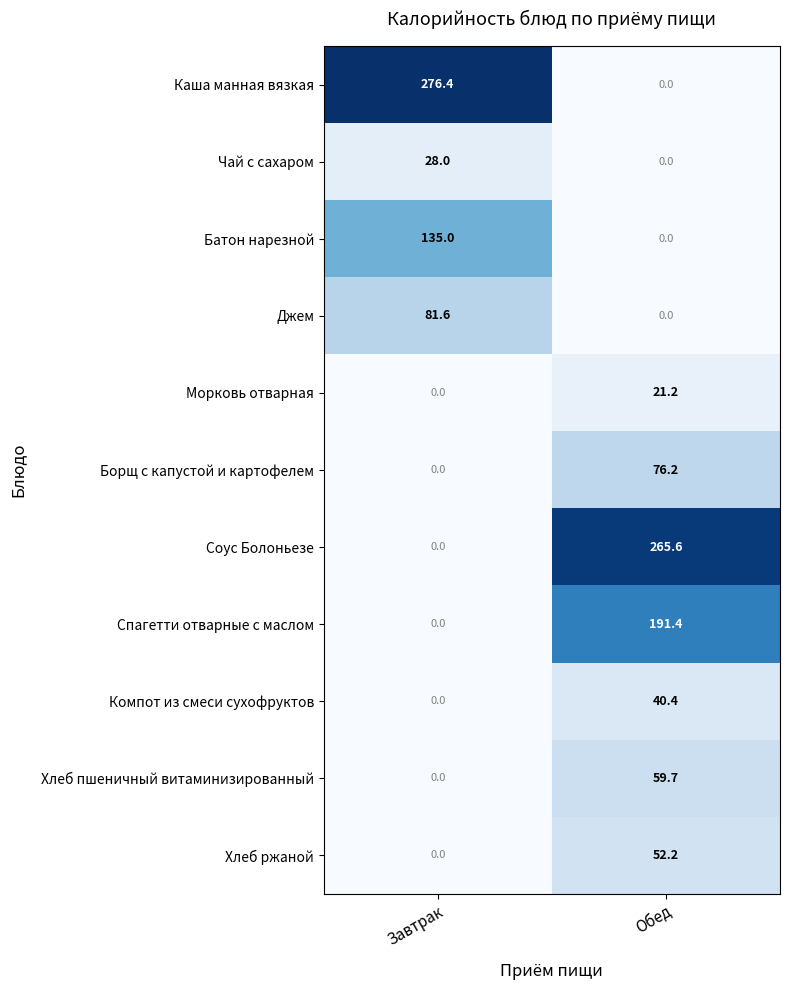

Reading left to right, transcribe all the data shown in this chart.

Каша манная вязкая: 276.4	0.0
Чай с сахаром: 28.0	0.0
Батон нарезной: 135.0	0.0
Джем: 81.6	0.0
Морковь отварная: 0.0	21.2
Борщ с капустой и картофелем: 0.0	76.2
Соус Болоньезе: 0.0	265.6
Спагетти отварные с маслом: 0.0	191.4
Компот из смеси сухофруктов: 0.0	40.4
Хлеб пшеничный витаминизированный: 0.0	59.7
Хлеб ржаной: 0.0	52.2